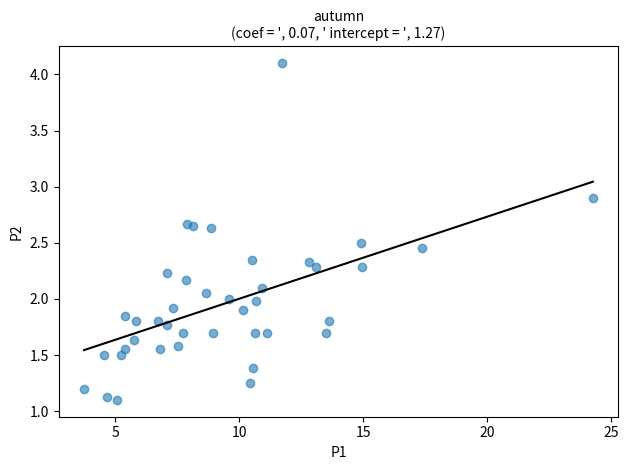

What is the range of Y values (max minus min)?

3.0